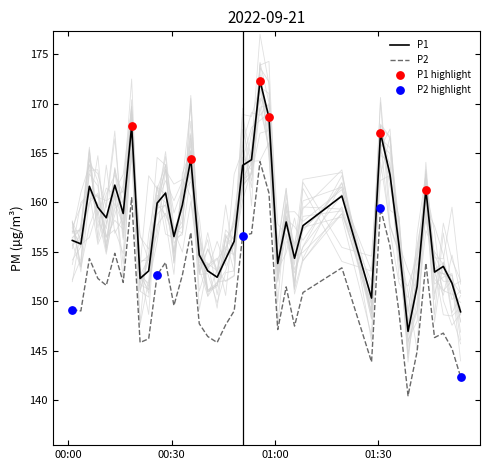

Which series reaches the minimum Y coordinate?

P2